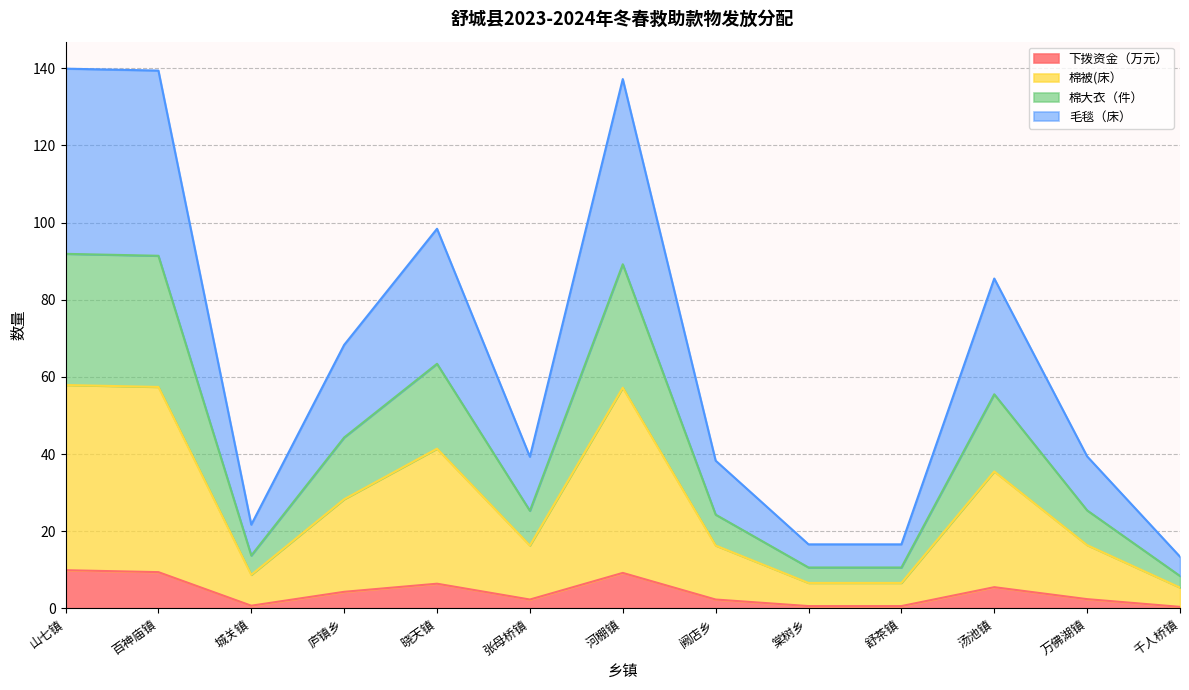

Which series changed the most between 阙店乡 and 汤池镇?

毛毯（床）